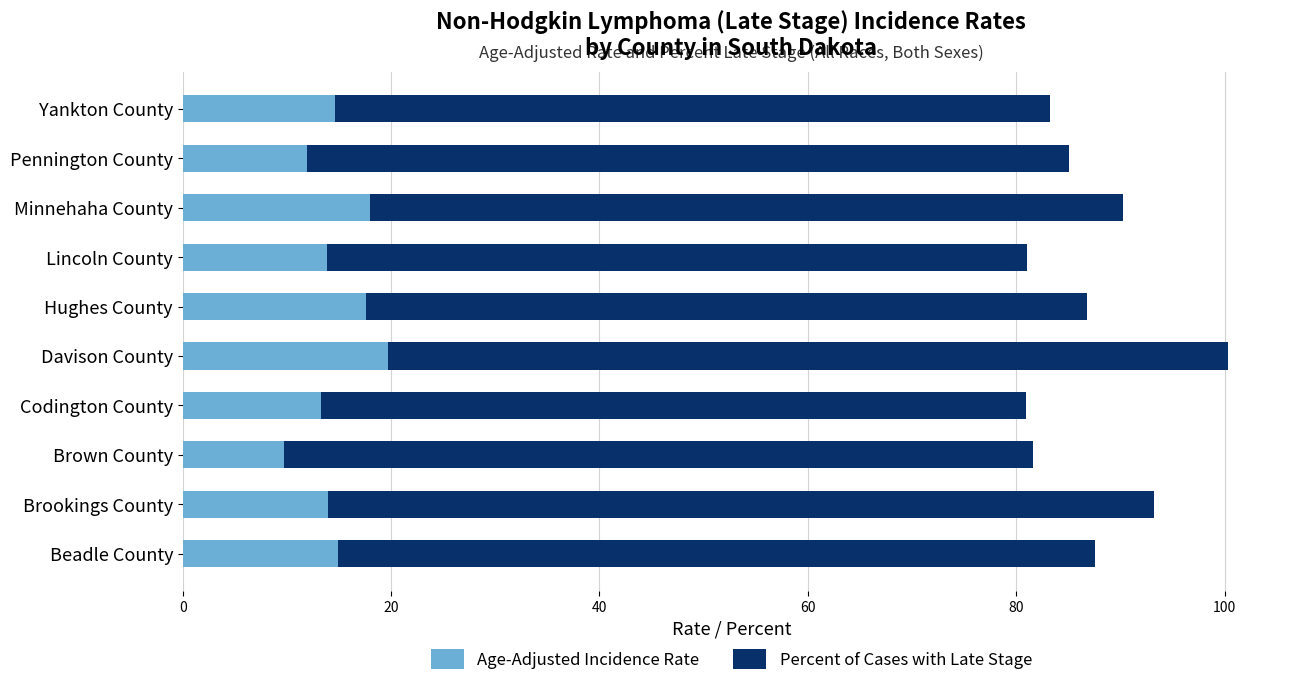

What is the minimum value for Age-Adjusted Incidence Rate?

9.7